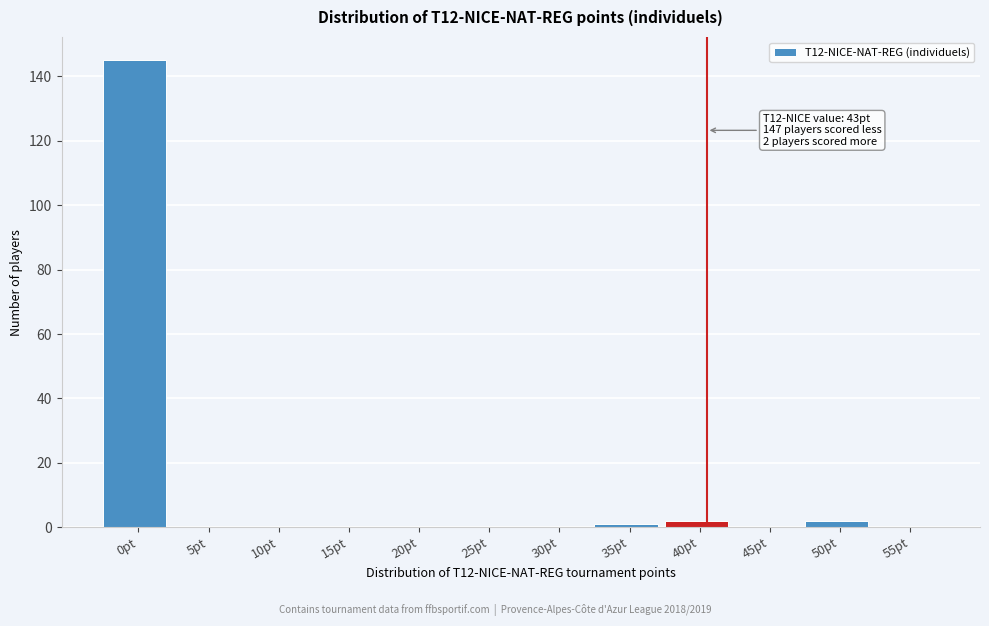

Reading right to left, list all the values displayed in this chart.

55pt=0	50pt=2	45pt=0	40pt=2	35pt=1	30pt=0	25pt=0	20pt=0	15pt=0	10pt=0	5pt=0	0pt=145